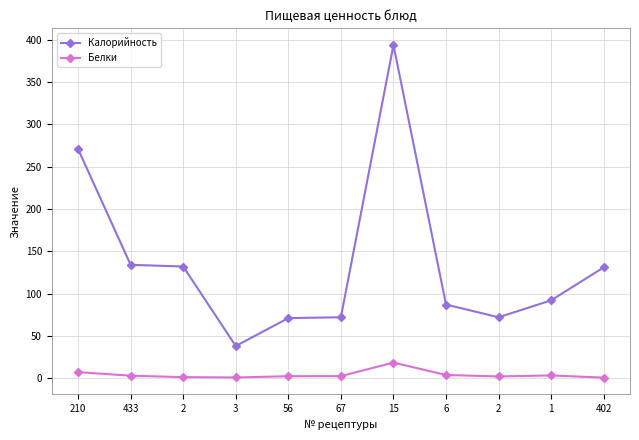

Does the chart have visible grid lines?

Yes